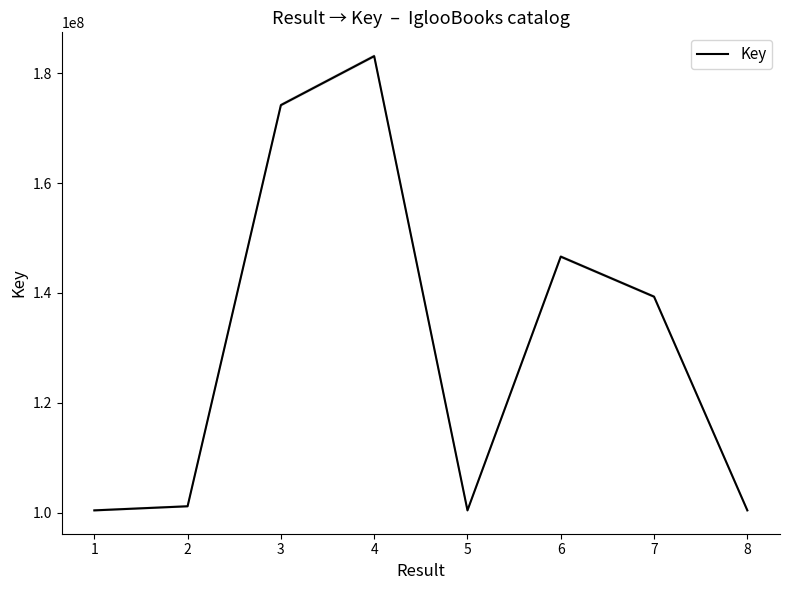

What is the minimum value for Key?

100401938